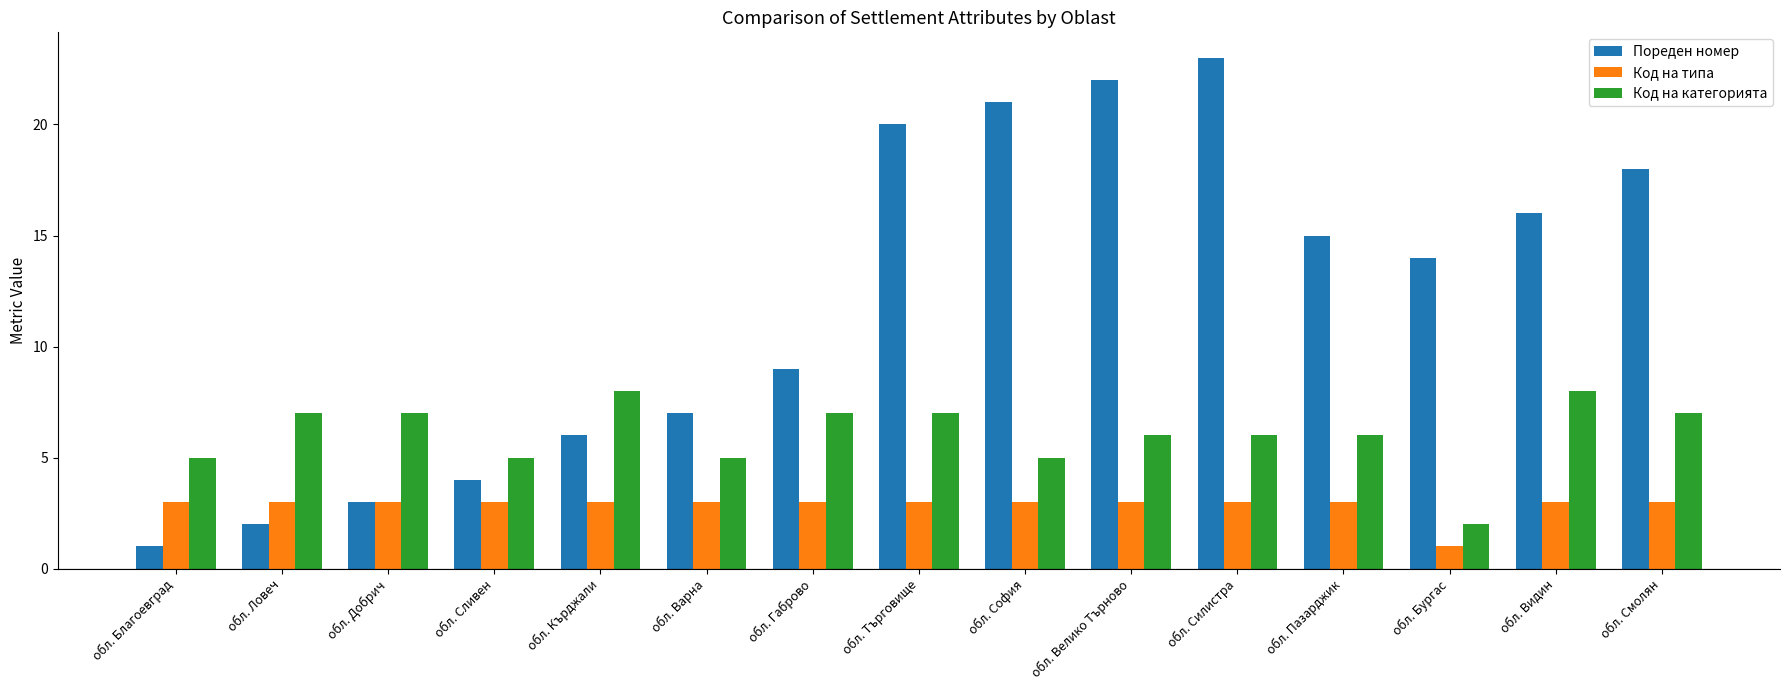

What position from the right is обл. Смолян?

1